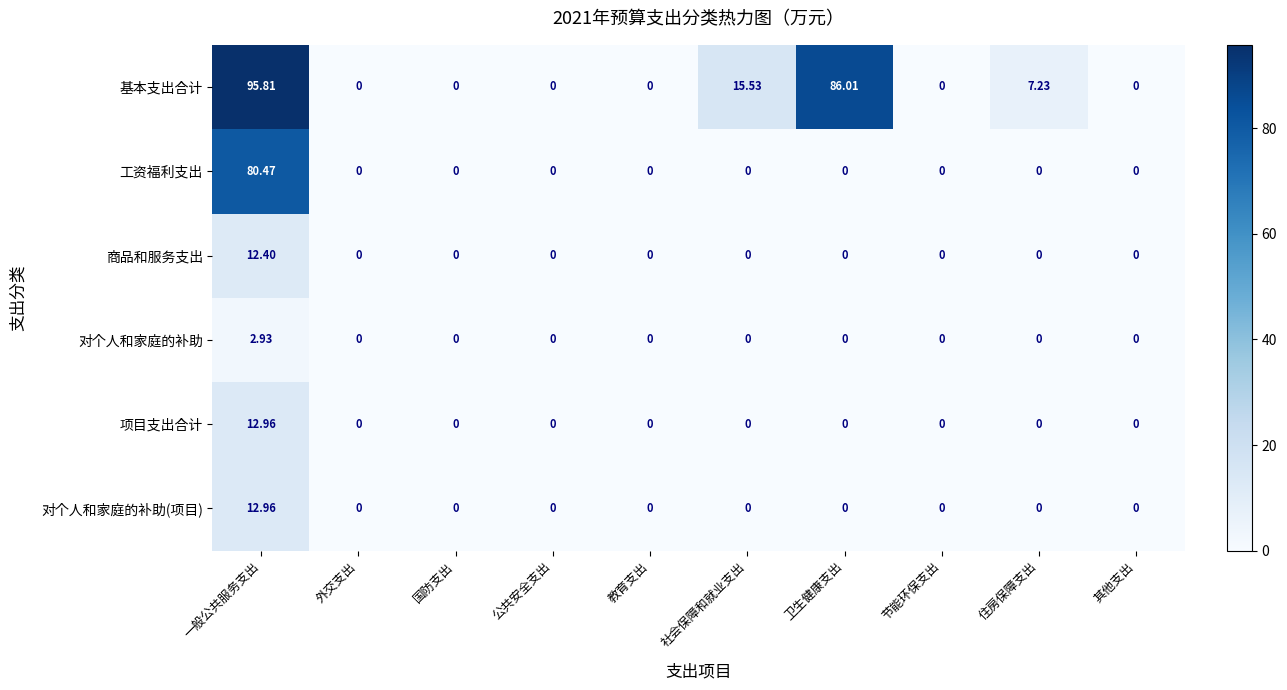

At which category does the chart reach its peak across all series?

一般公共服务支出